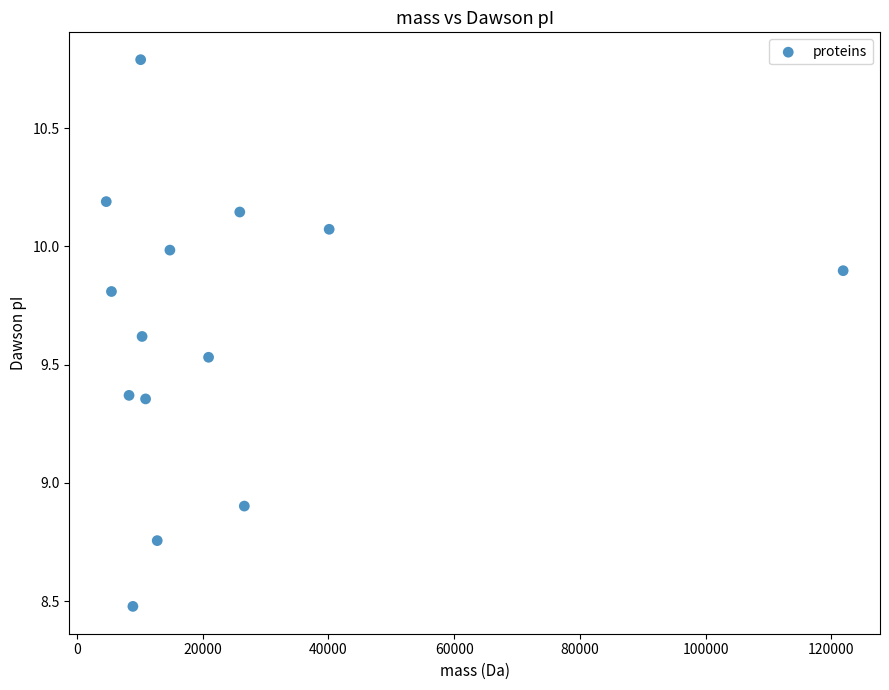

What is the range of X values (max minus min)?

117176.3